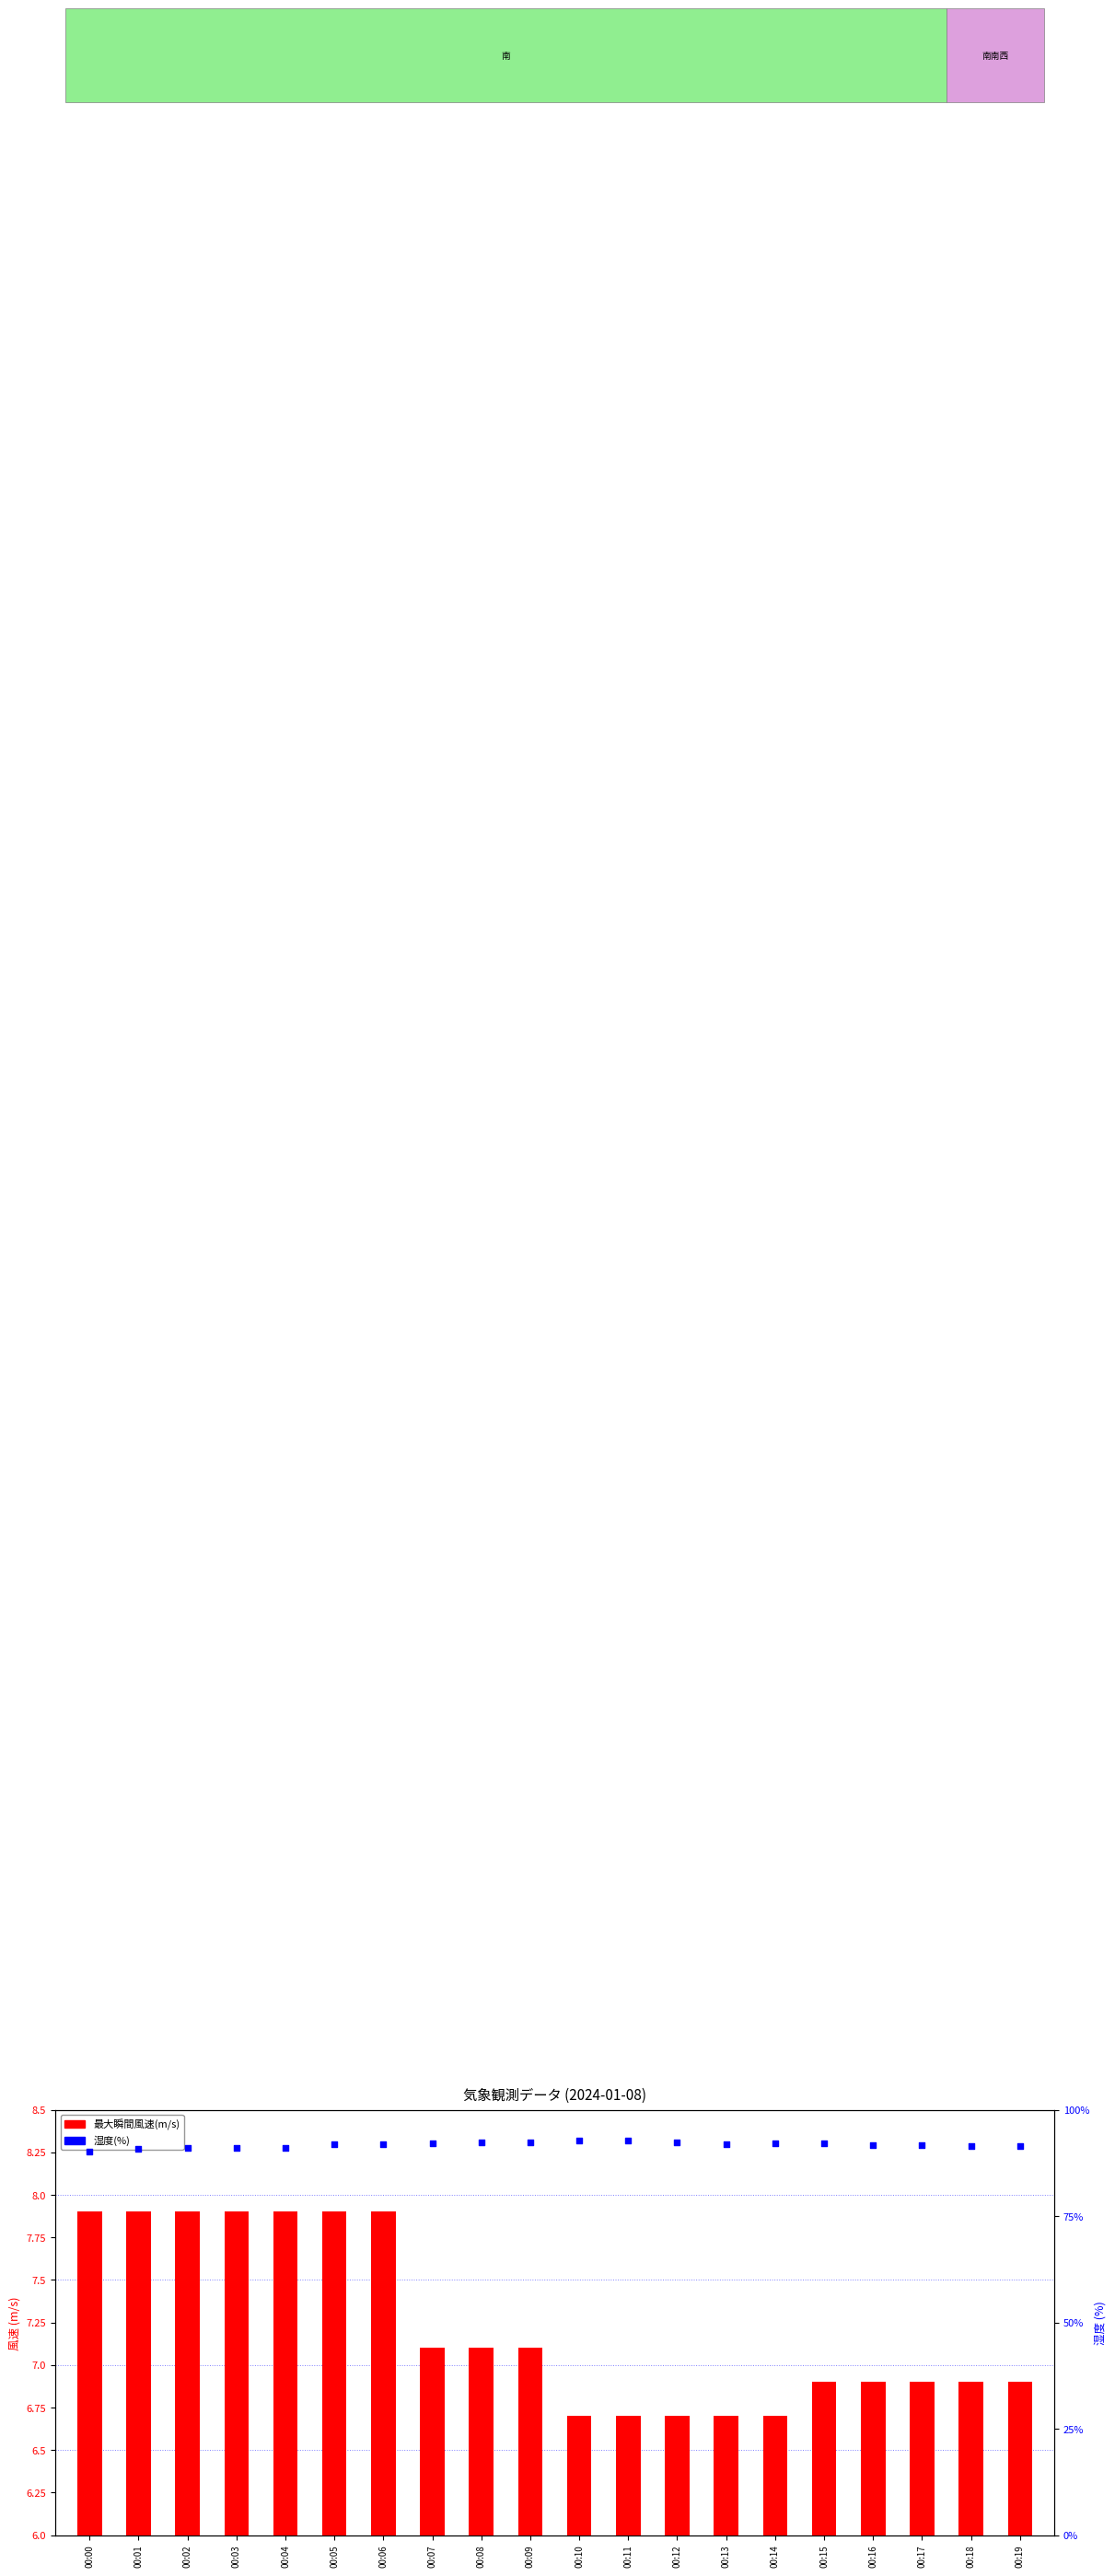

What is the ratio of the value at 00:15 to the value at 00:09?

1.0